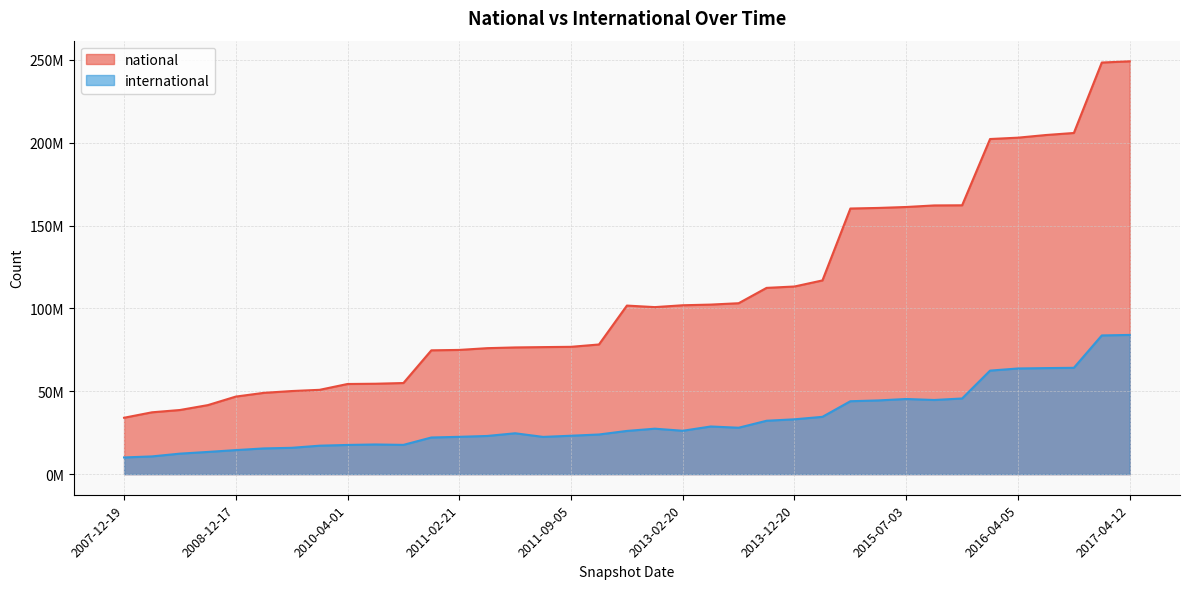

Count the number of data series in this chart.

2